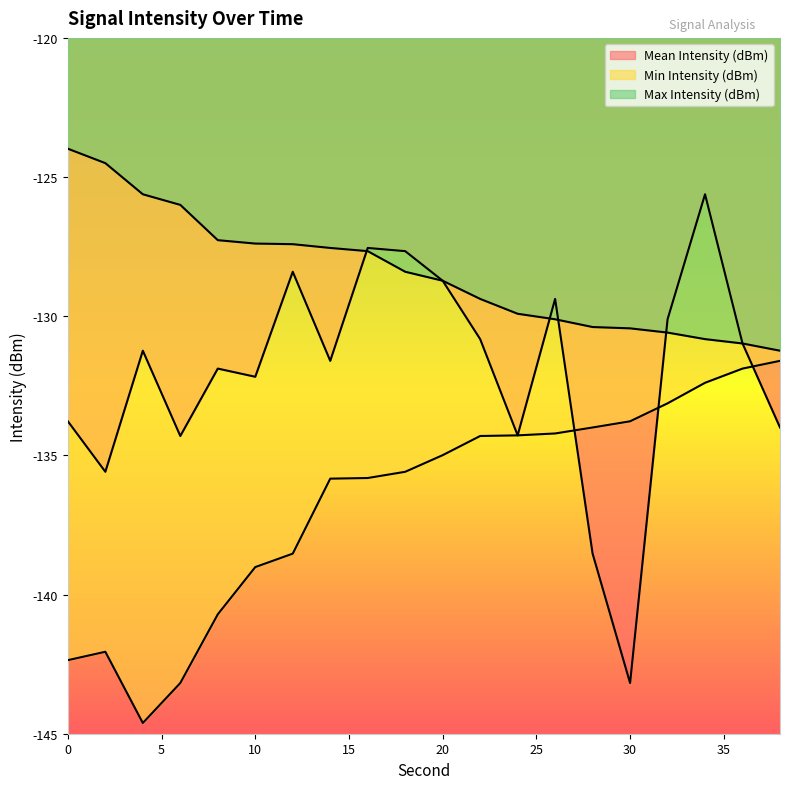

Is it true that Mean Intensity (dBm) equals -179.2 at 2?

False